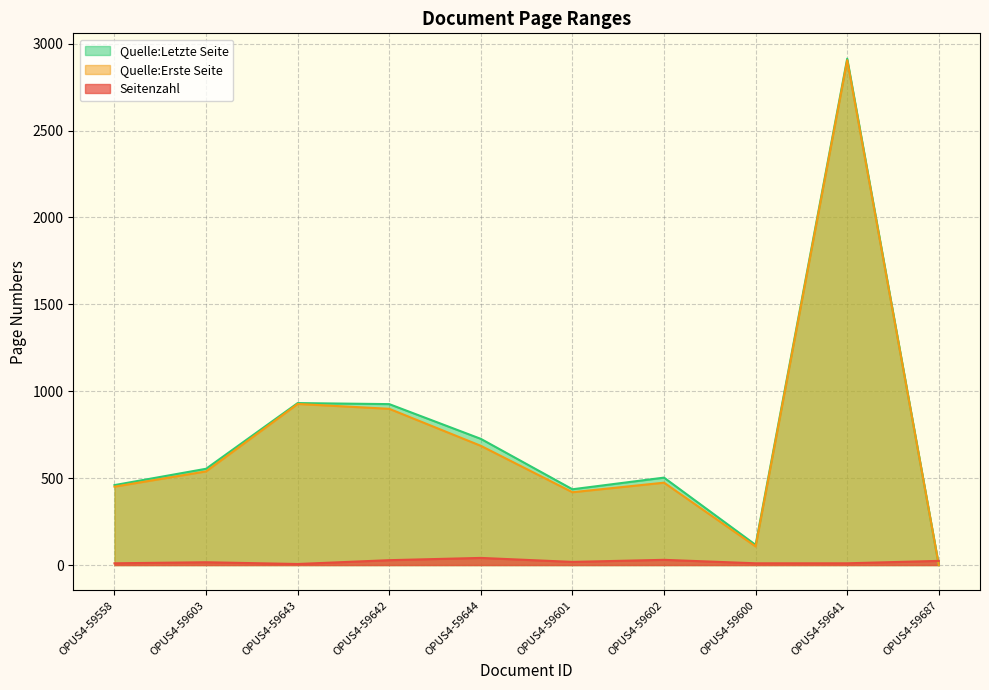

What is the total value across all series at OPUS4-59558?

921